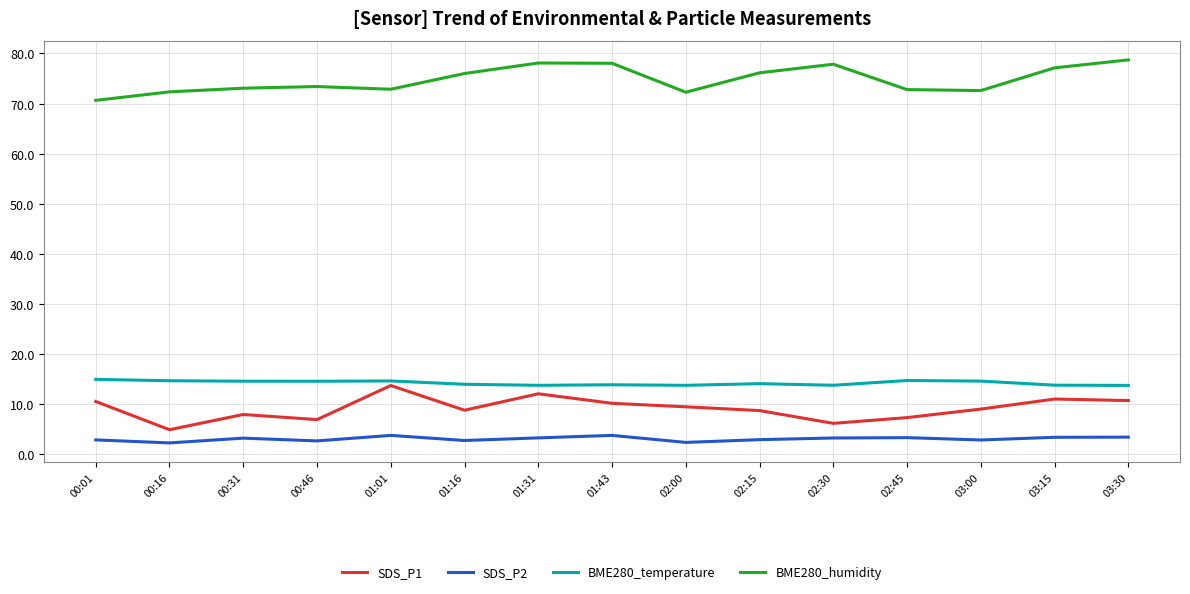

What is the difference between the highest and lowest values at 01:43?

74.2